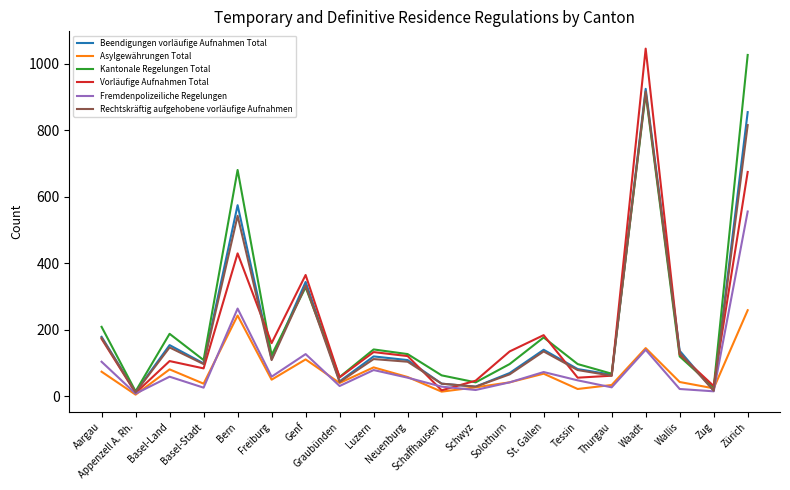

What is the greatest value displayed?

1046